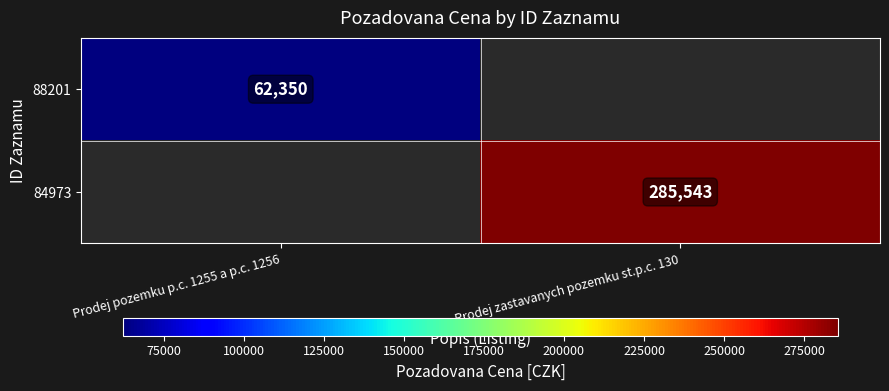

The value of 88201 at Prodej pozemku p.c. 1255 a p.c. 1256 is 29020. True or false?

False